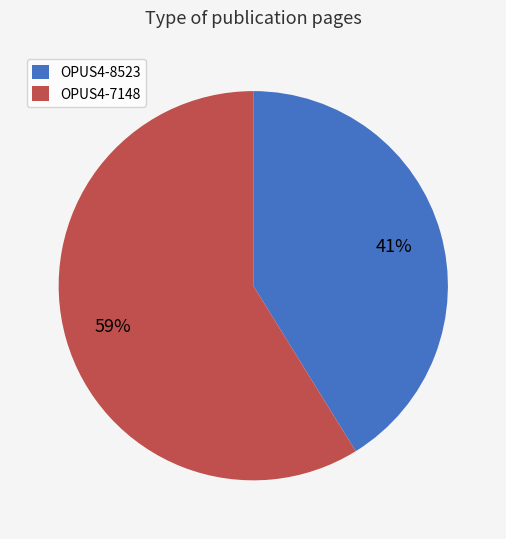

To the nearest percent, what is the difference between the largest and smallest slice percentages?

18%